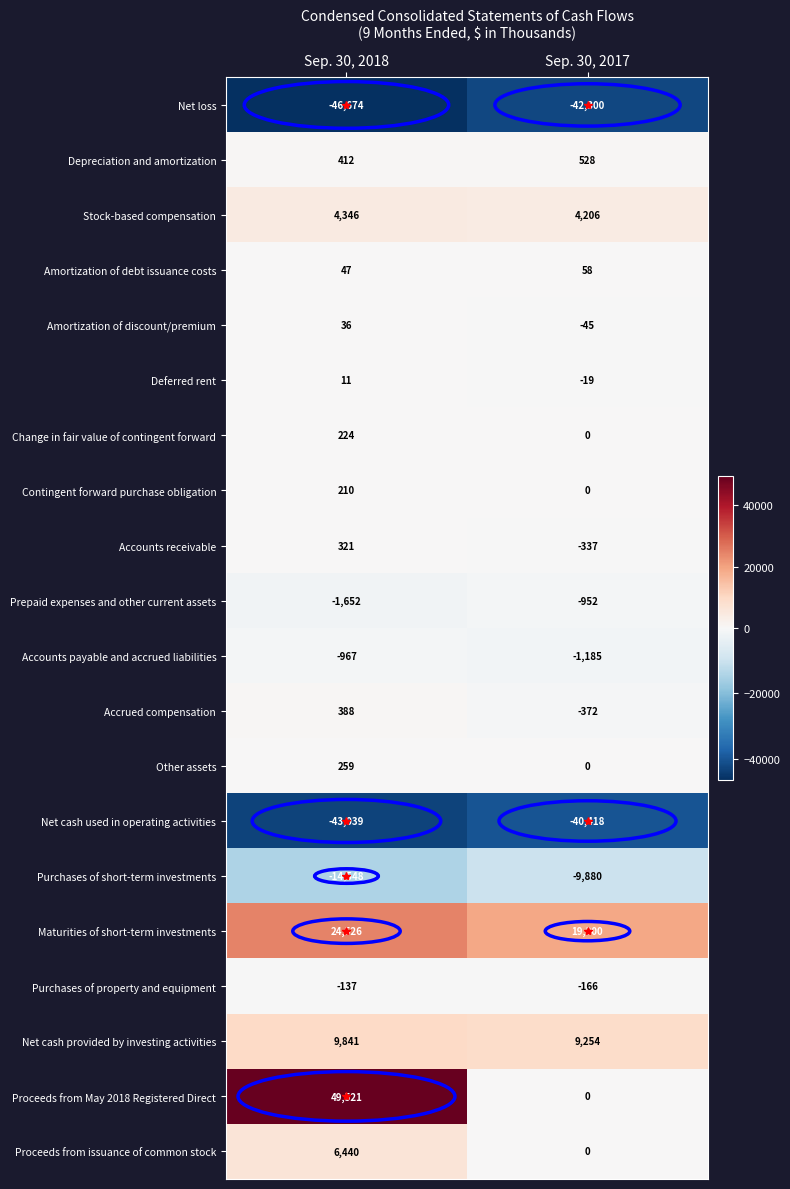

What is the total value across all series at Sep. 30, 2017?

-62328